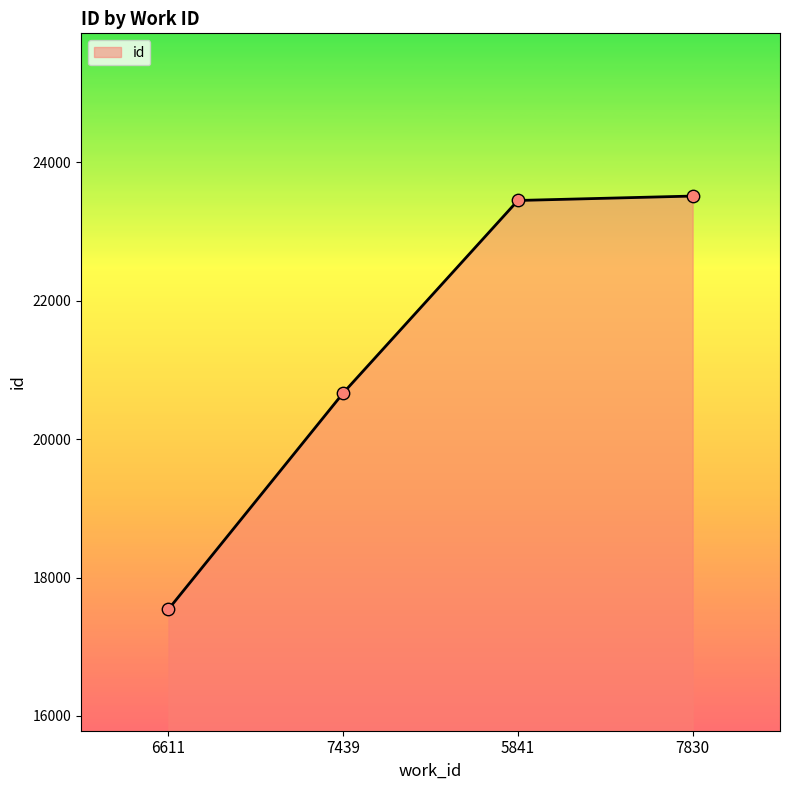

Between 7830 and 6611, which is larger?

7830